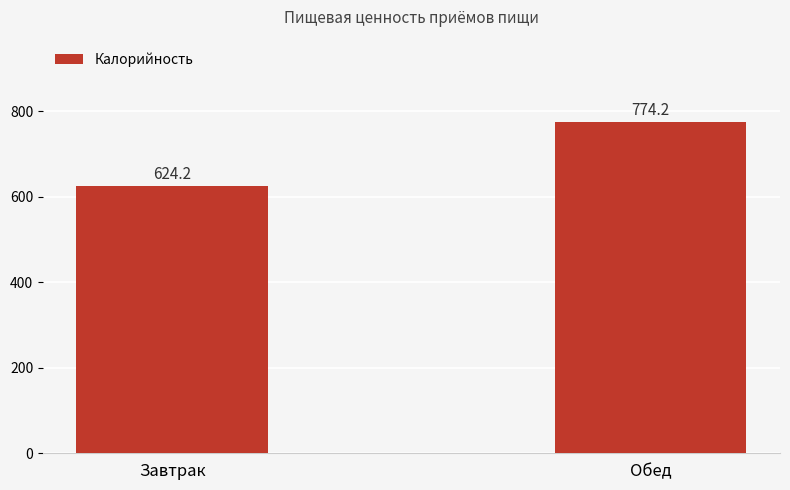

Rank the categories by value from highest to lowest.

Обед, Завтрак